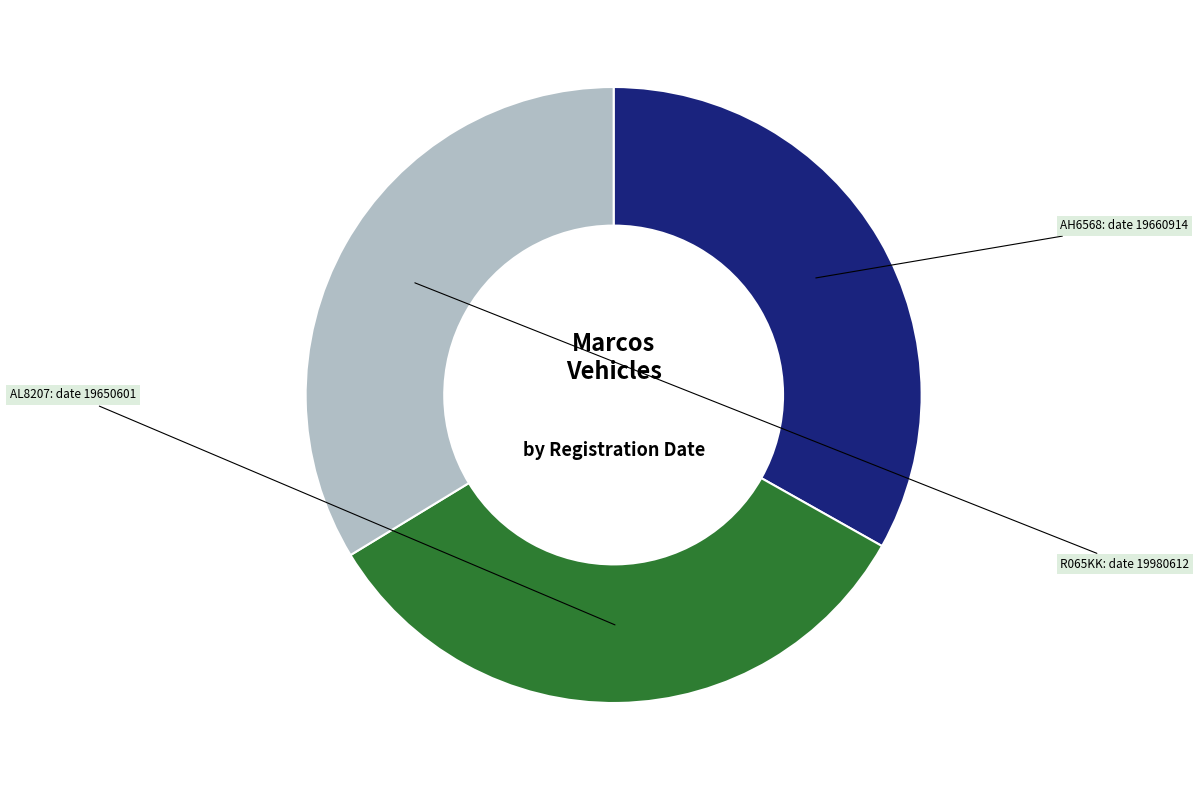

What is the largest slice in the pie chart?

R065KK